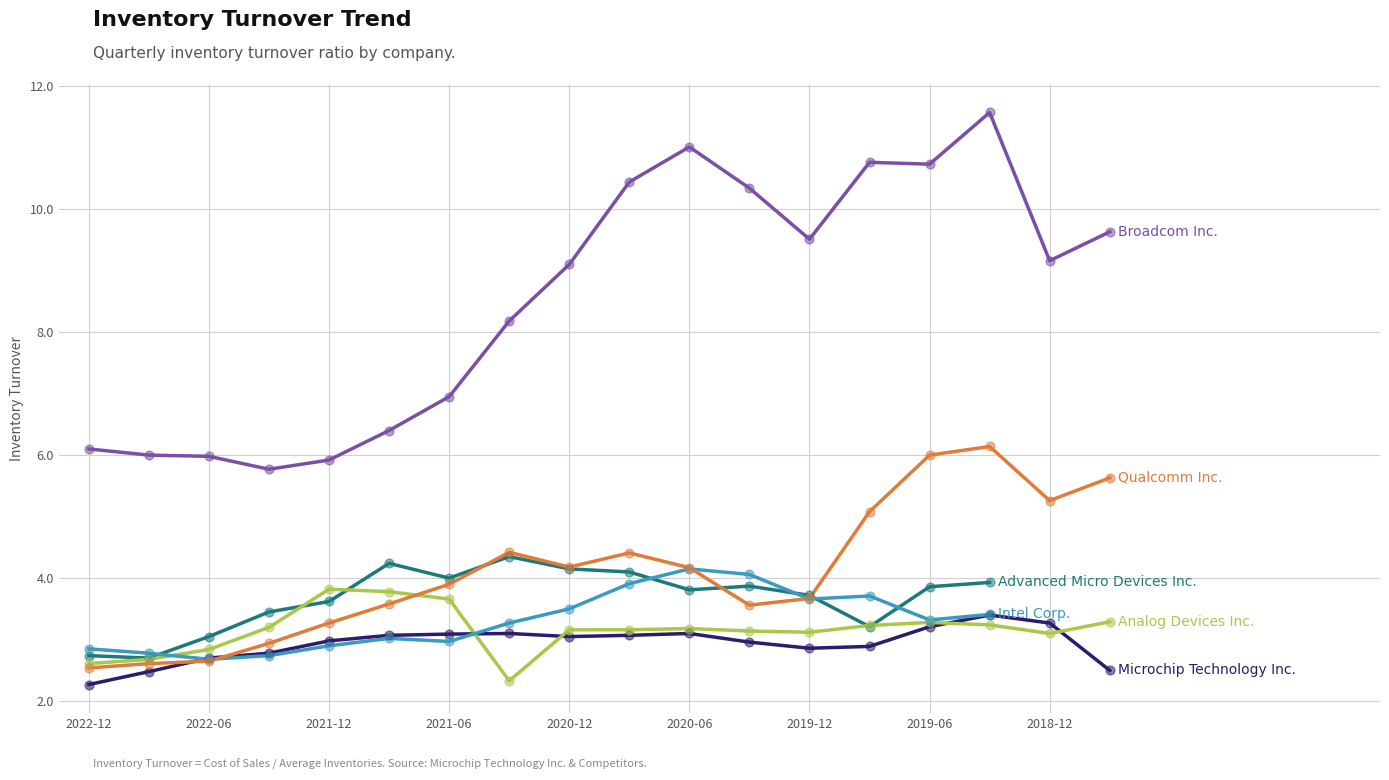

Which series contains the lowest Y value?

Microchip Technology Inc.